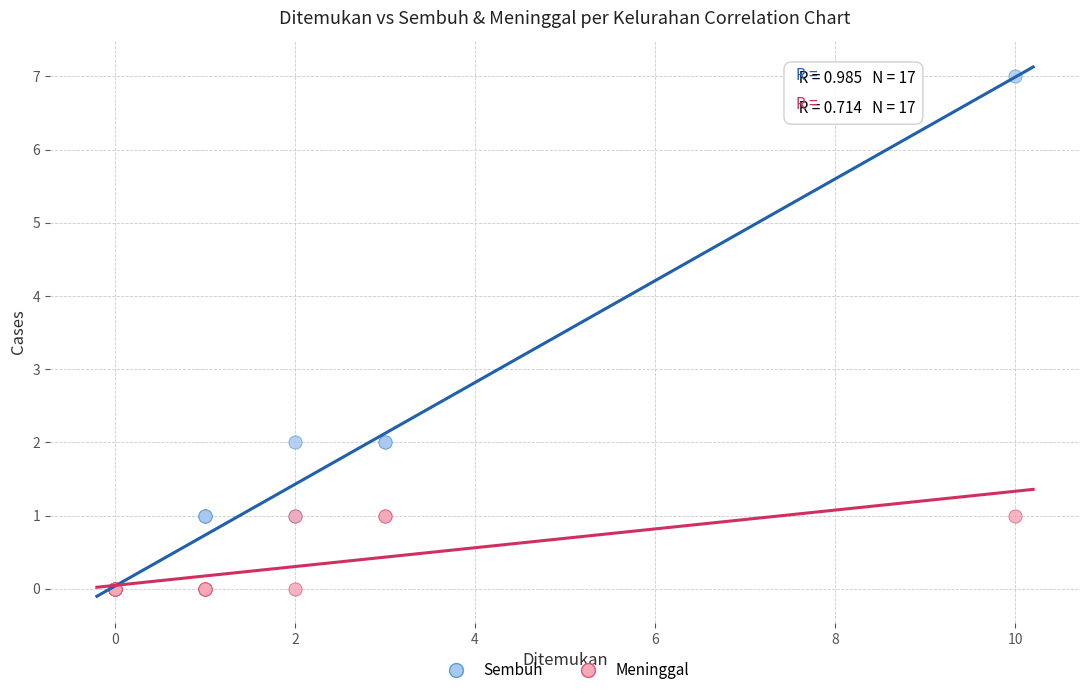

What are all the series names shown in the legend?

Sembuh, Meninggal